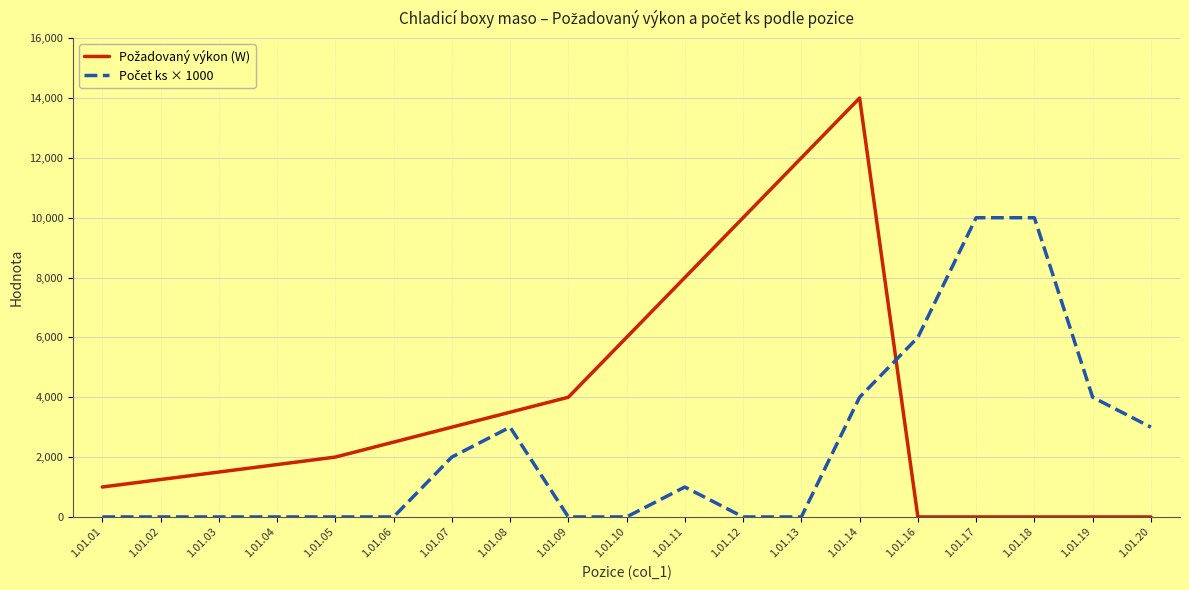

At which category is the sum across all series the highest?

1.01.14